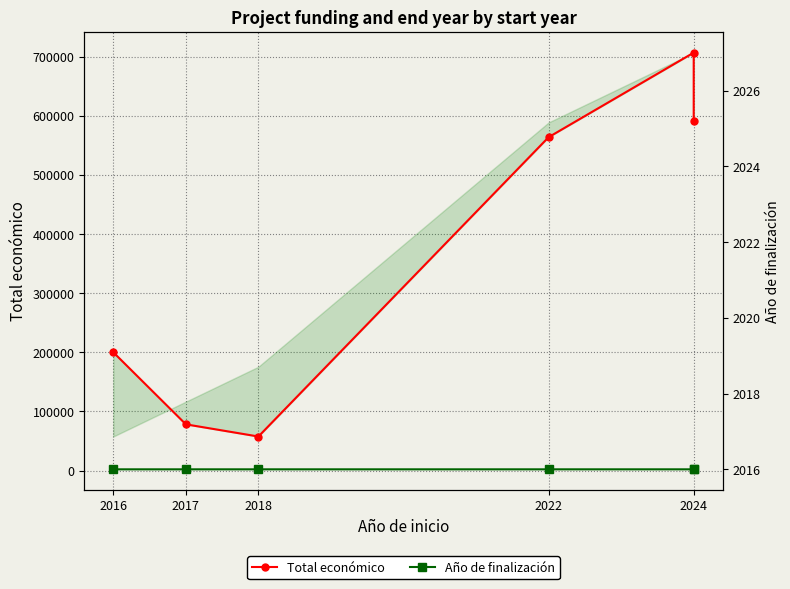

Where is Total económico nearest to the value 382098?

2022